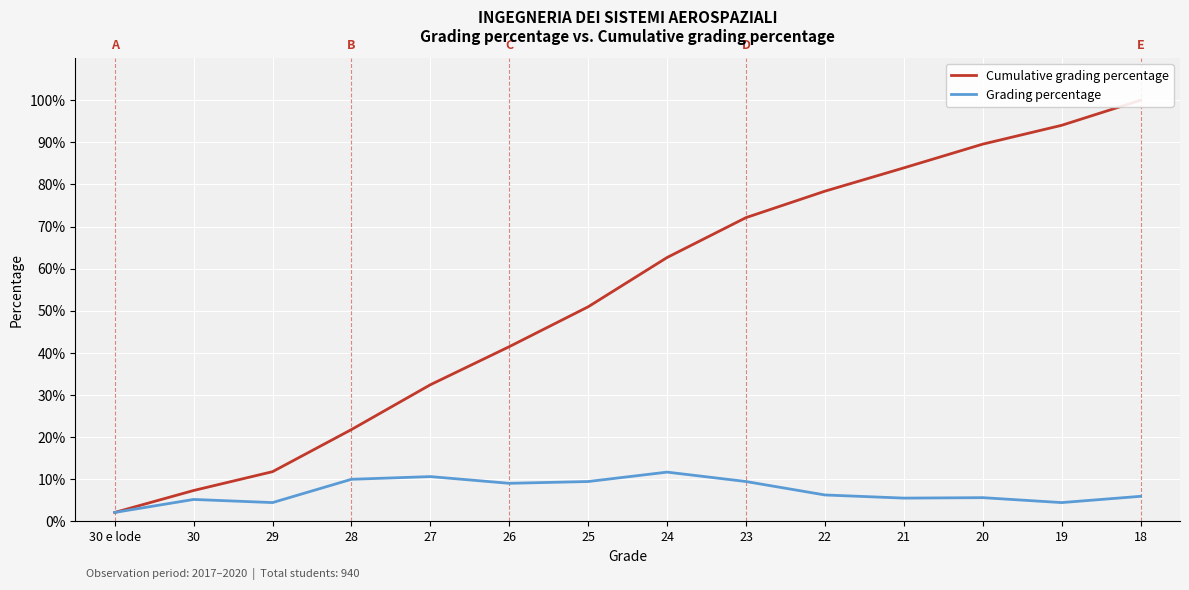

True or false: Grading percentage and Cumulative grading percentage intersect in this chart.

False